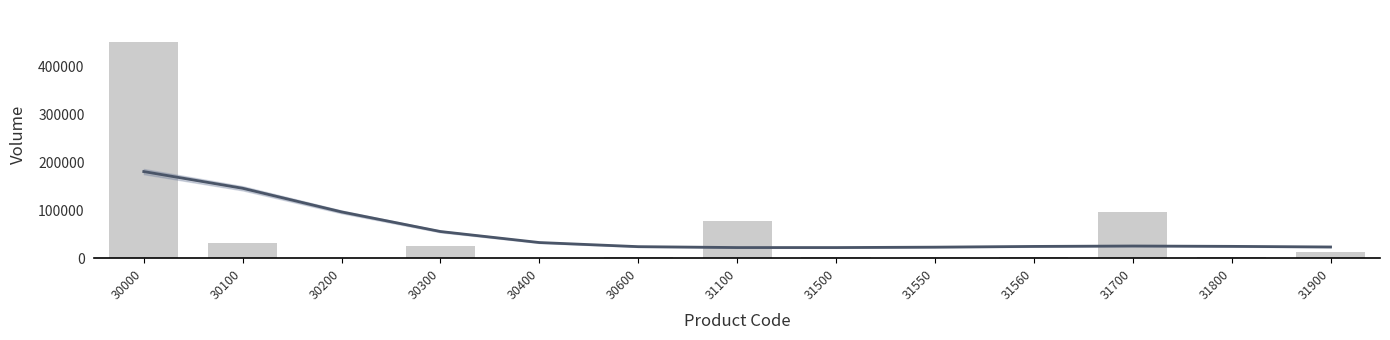

At which category is the sum across all series the highest?

30000